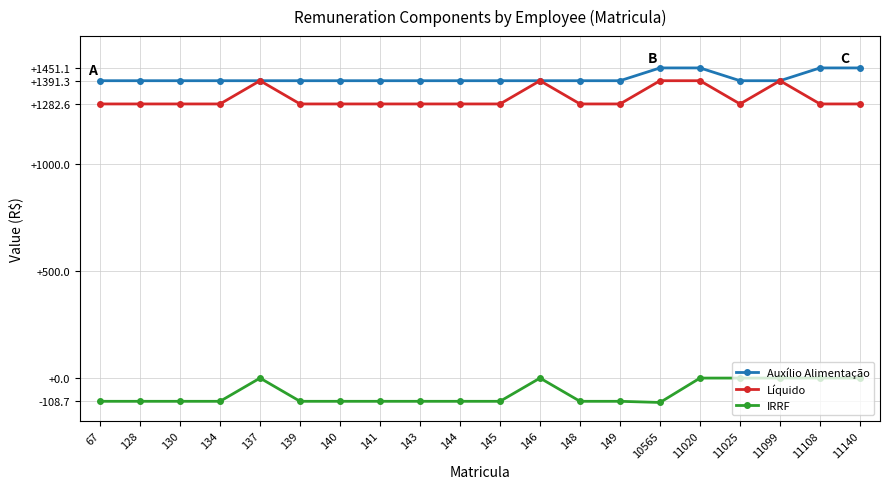

What is the difference between the second highest and second lowest values in the Líquido series?

108.7